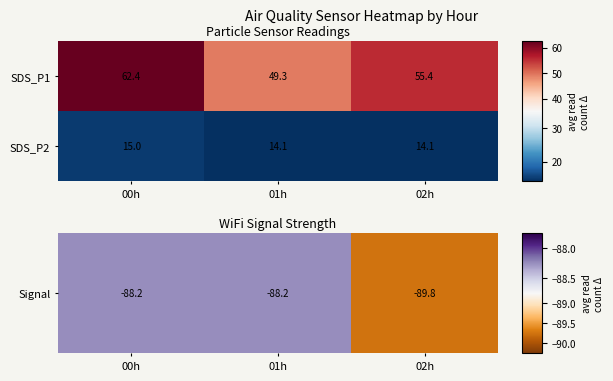

What is the spread (max minus min) of values at 00h?

47.4